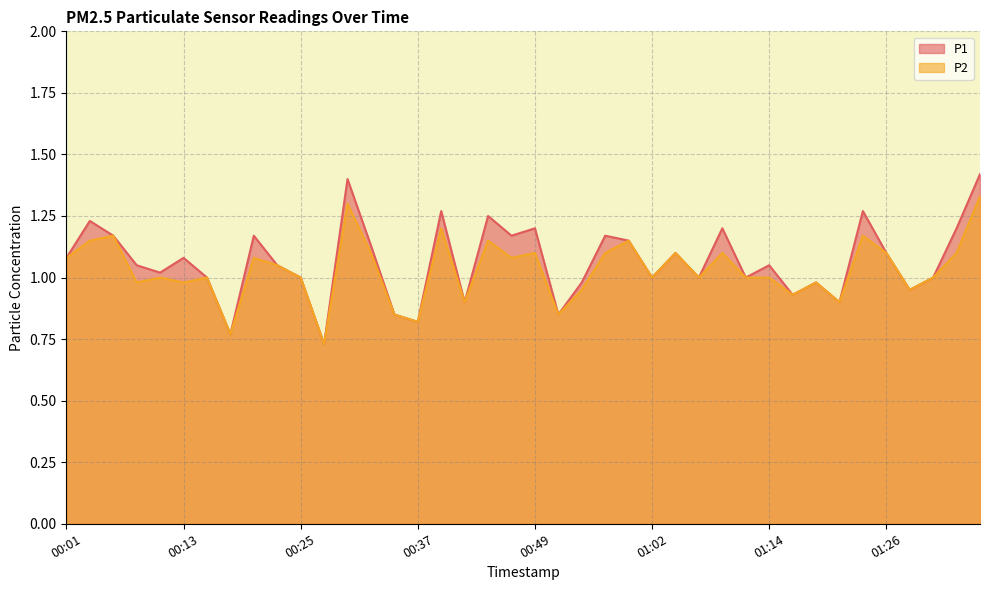

Reading left to right, transcribe all the data shown in this chart.

P1: 1.1	1.2	1.2	1.1	1.0	1.1	1.0	0.8	1.2	1.1	1.0	0.7	1.4	1.1	0.8	0.8	1.3	0.9	1.2	1.2	1.2	0.8	1.0	1.2	1.1	1.0	1.1	1.0	1.2	1.0	1.1	0.9	1.0	0.9	1.3	1.1	0.9	1.0	1.2	1.4
P2: 1.1	1.1	1.2	1.0	1.0	1.0	1.0	0.8	1.1	1.1	1.0	0.7	1.3	1.1	0.8	0.8	1.2	0.9	1.1	1.1	1.1	0.8	0.9	1.1	1.1	1.0	1.1	1.0	1.1	1.0	1.0	0.9	1.0	0.9	1.2	1.1	0.9	1.0	1.1	1.3